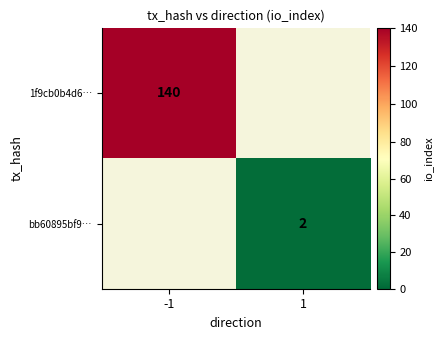

True or false: bb60895bf9… has a value of 3.3 at 1.

False